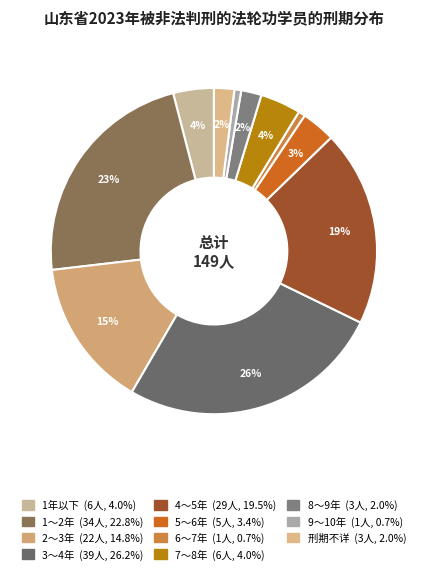

To the nearest percent, what is the average slice percentage?

9%